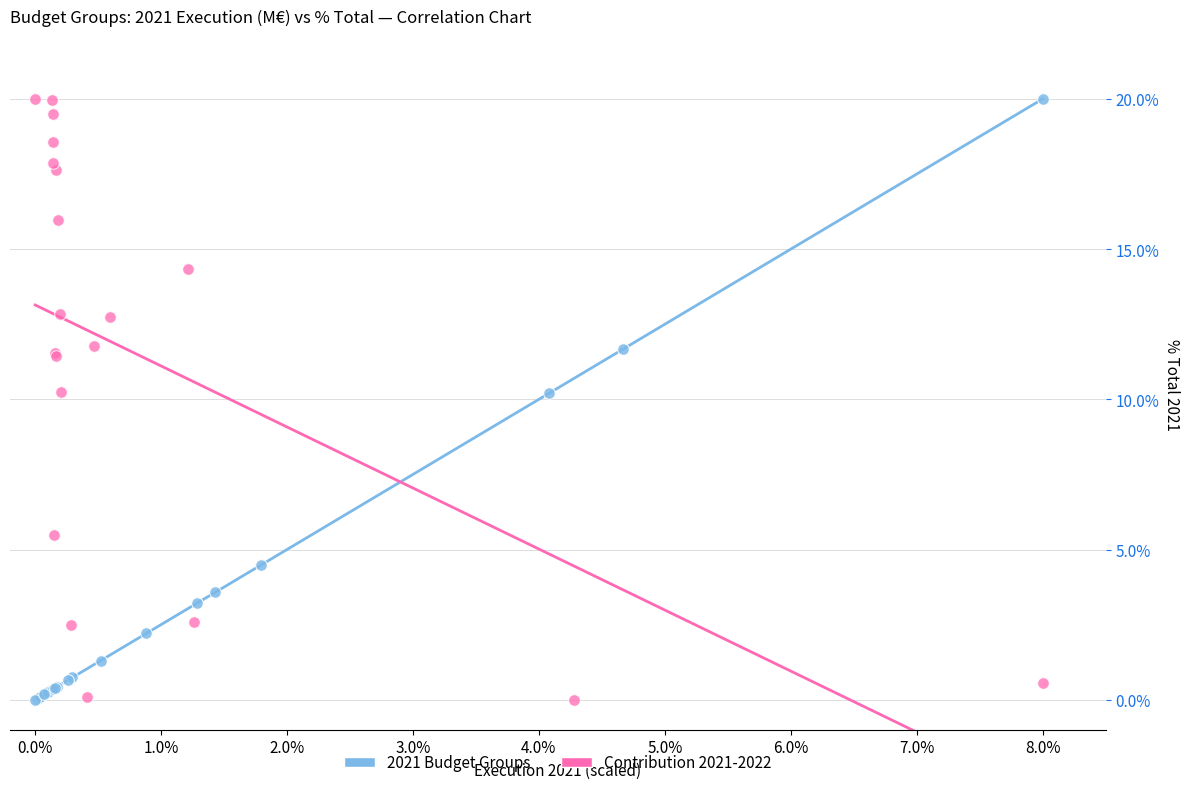

What are all the series names shown in the legend?

2021 Budget Groups, Contribution 2021-2022